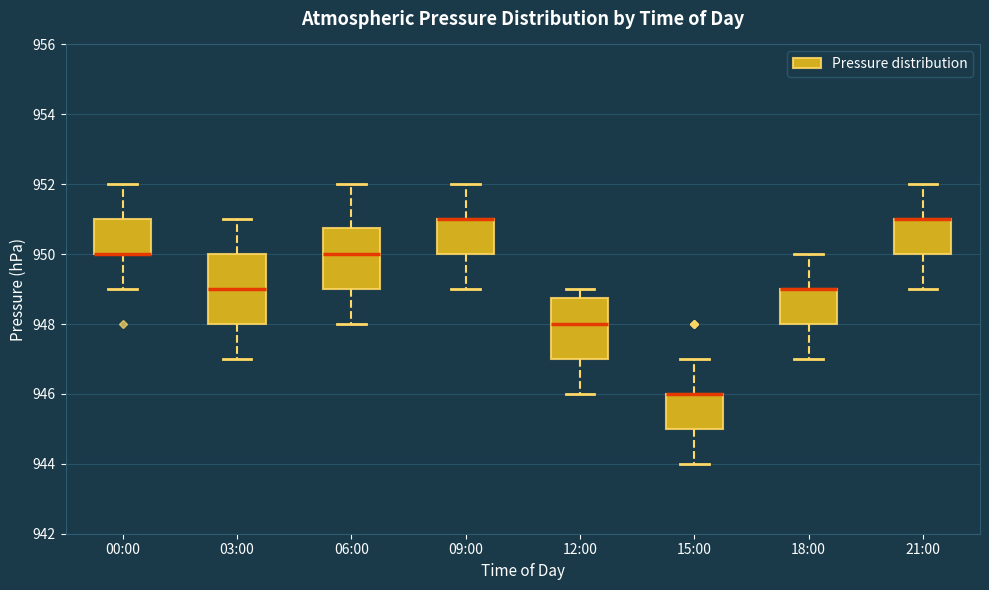

Reading left to right, read every box against the y-axis: the position of its median line, the range the box covers, and the ends of its whiskers. The values are not printed on the chart, so give them approximately, as read against the axis.

00:00: median 950.0 (drawn on the box's lower edge), box 950.0 to 951.0, whiskers 949.0 to 952.0
03:00: median 949.0, box 948.0 to 950.0, whiskers 947.0 to 951.0
06:00: median 950.0, box 949.0 to 950.8, whiskers 948.0 to 952.0
09:00: median 951.0 (drawn on the box's upper edge), box 950.0 to 951.0, whiskers 949.0 to 952.0
12:00: median 948.0, box 947.0 to 948.8, whiskers 946.0 to 949.0
15:00: median 946.0 (drawn on the box's upper edge), box 945.0 to 946.0, whiskers 944.0 to 947.0
18:00: median 949.0 (drawn on the box's upper edge), box 948.0 to 949.0, whiskers 947.0 to 950.0
21:00: median 951.0 (drawn on the box's upper edge), box 950.0 to 951.0, whiskers 949.0 to 952.0